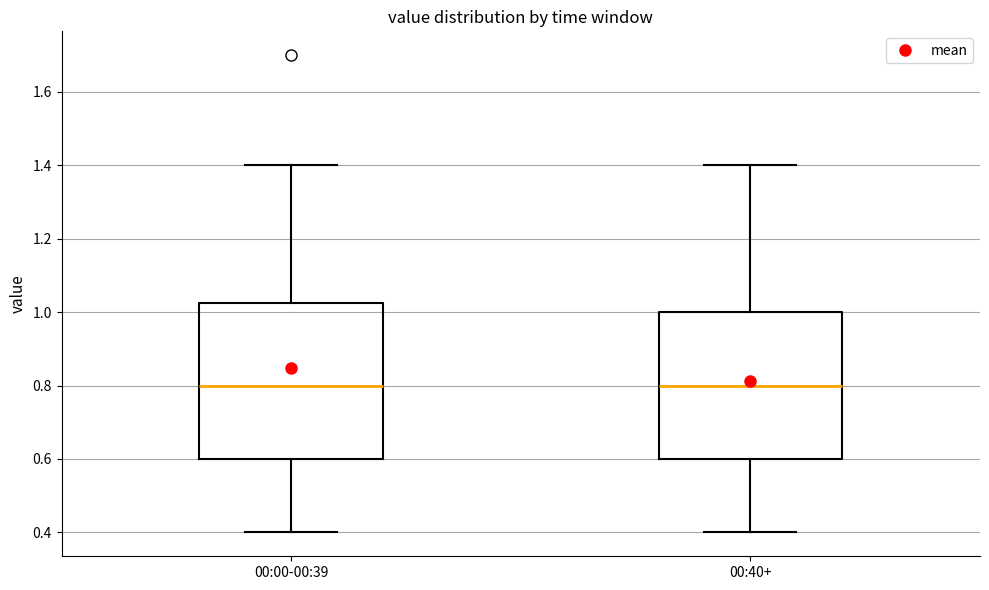

Where is the lower edge of the box for 00:00-00:39 on the y-axis? The values are not printed on the chart, so give them approximately, as read against the axis.

0.60